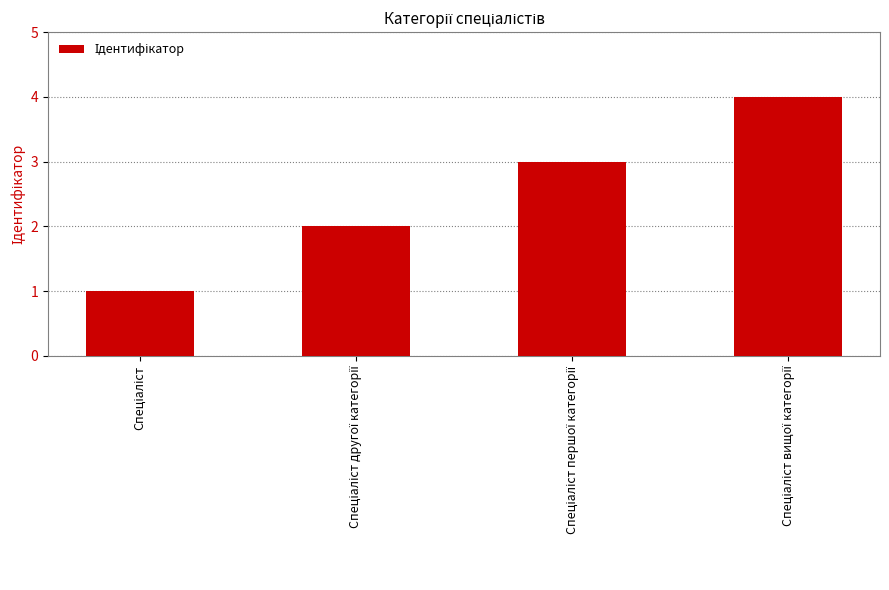

What is the sum of all values?

10